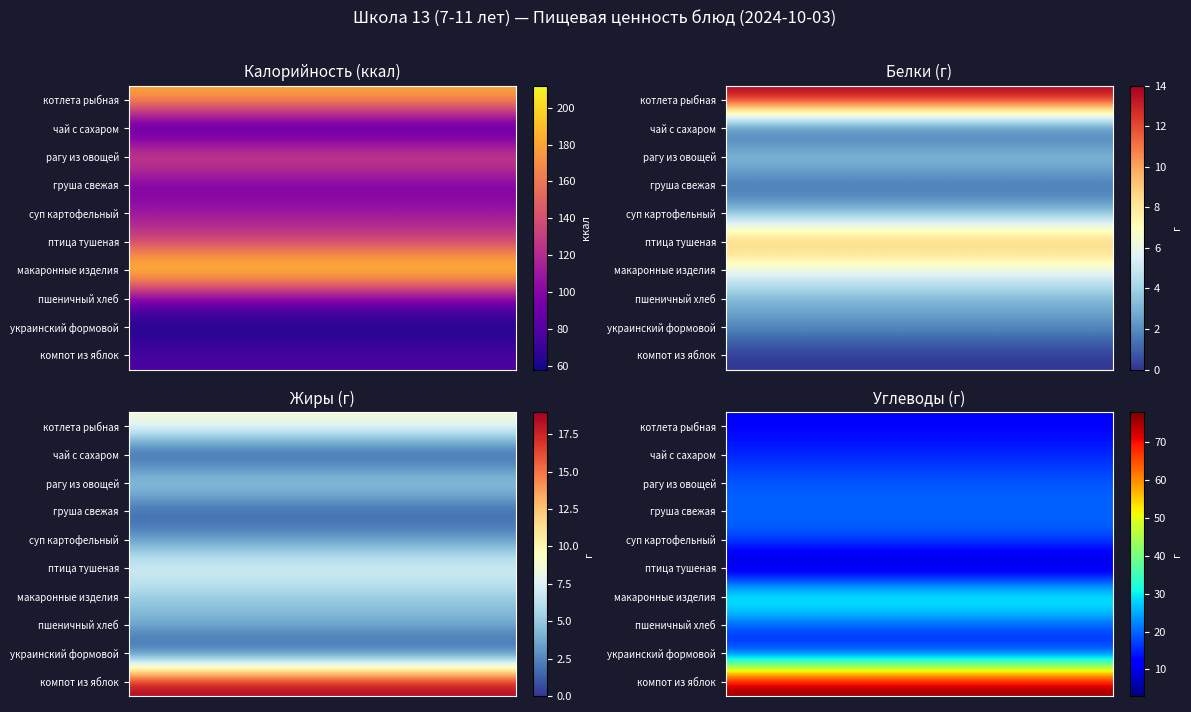

Which has a higher value, 7 or 6?

7